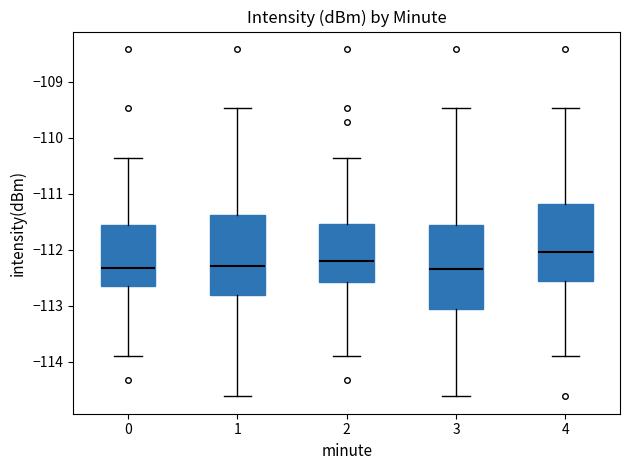

Reading left to right, transcribe this box plot: for each box, give where its median line is, the range the box spans, and where its two whiskers end, as read against the y-axis. The values are not printed on the chart, so give them approximately, as read against the axis.

0: median -112.3, box -112.6 to -111.6, whiskers -113.9 to -110.4
1: median -112.3, box -112.8 to -111.4, whiskers -114.6 to -109.5
2: median -112.2, box -112.6 to -111.5, whiskers -113.9 to -110.4
3: median -112.3, box -113.1 to -111.6, whiskers -114.6 to -109.5
4: median -112.0, box -112.6 to -111.2, whiskers -113.9 to -109.5